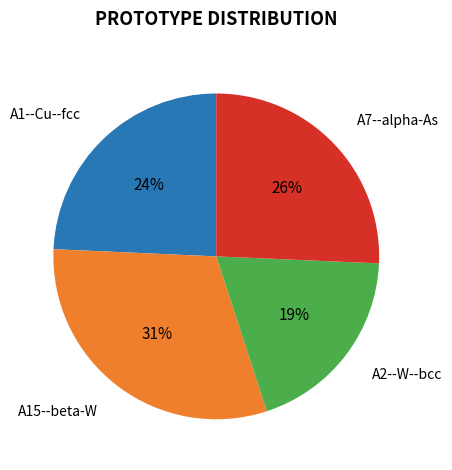

To the nearest percent, what portion does A7--alpha-As represent?

26%